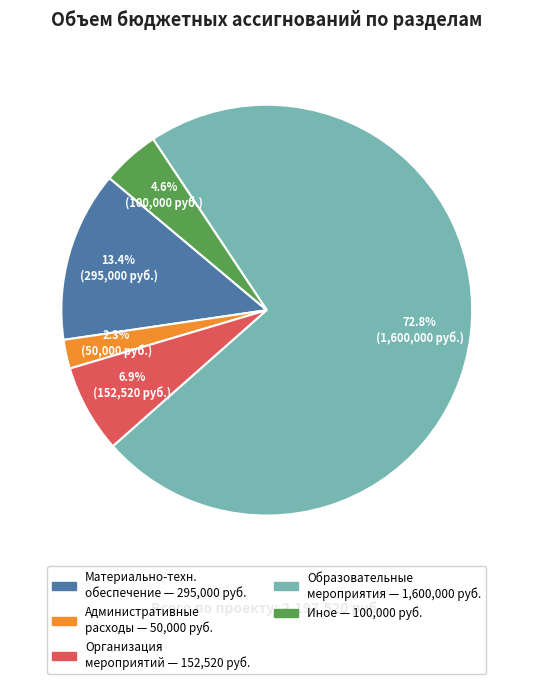

Is there a majority slice in this chart?

Yes